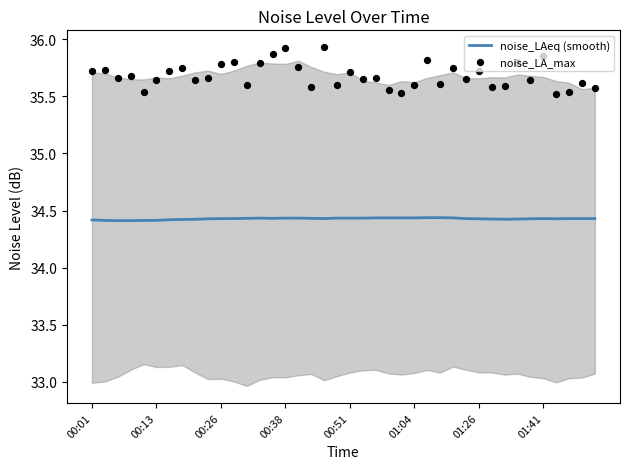

Which series reaches the maximum Y coordinate?

noise_LA_max